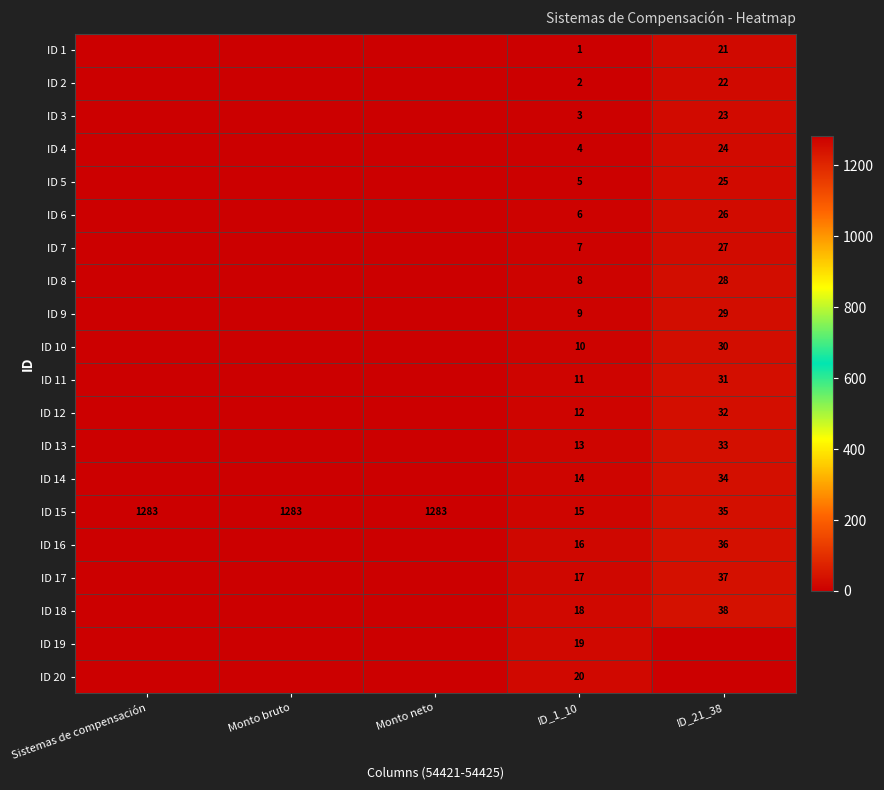

The ID 18 series shows 18 at ID_1_10. True or false?

True